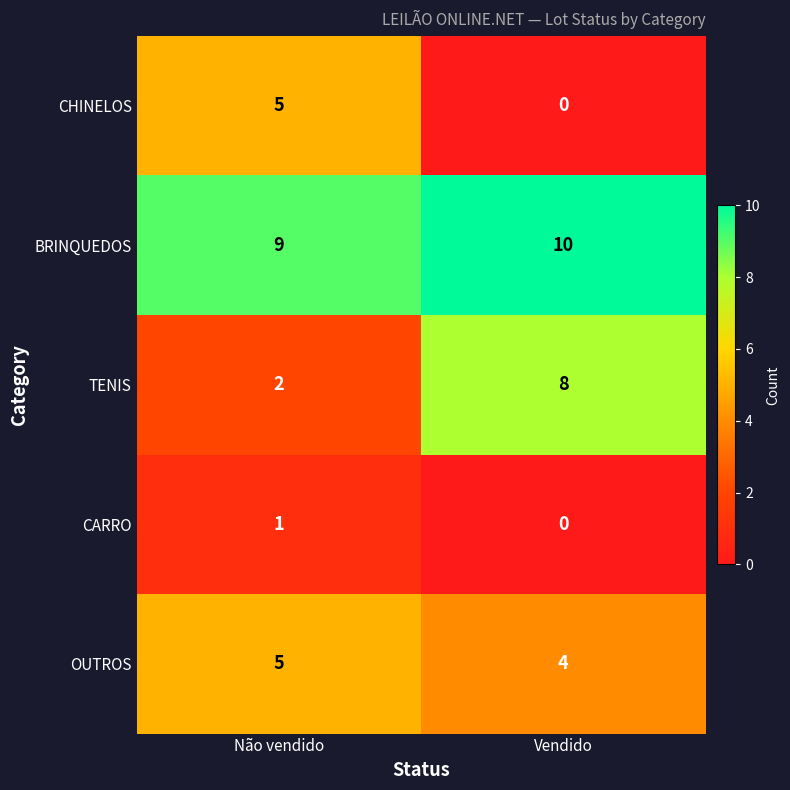

At which label does CHINELOS reach its minimum?

Vendido